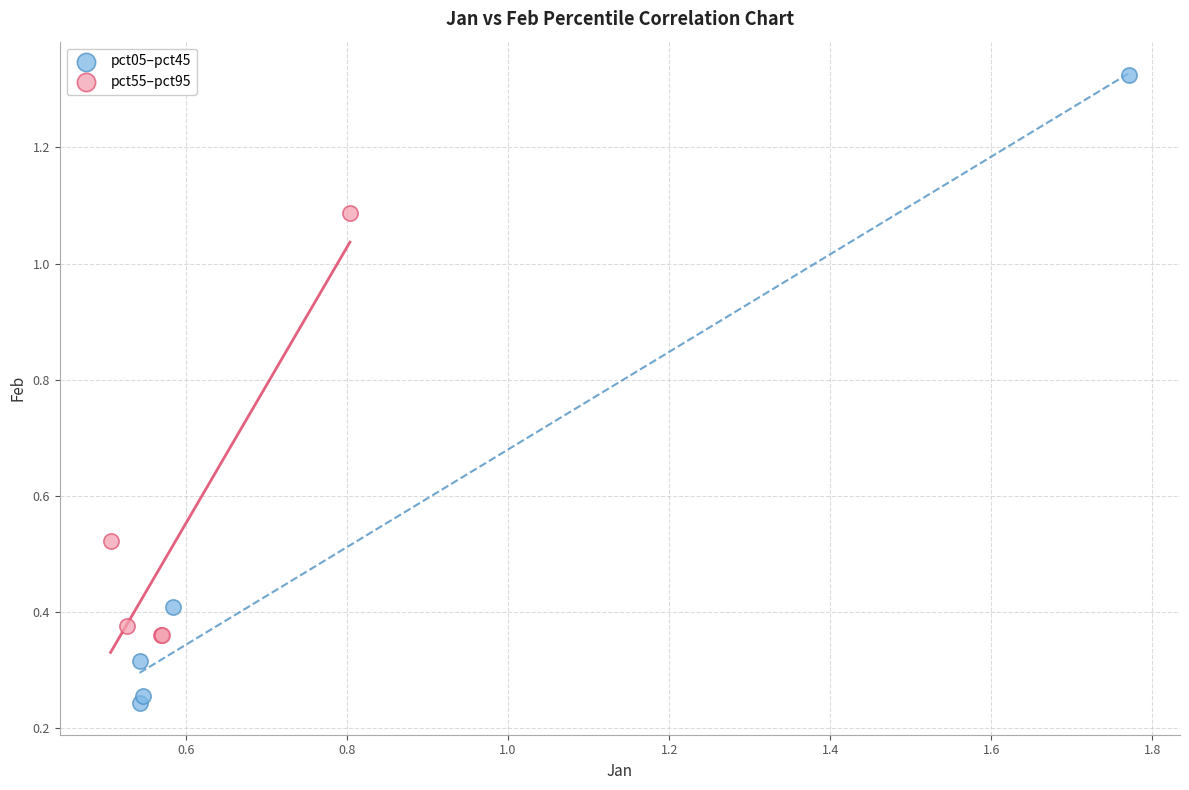

What are all the series names shown in the legend?

pct05–pct45, pct55–pct95